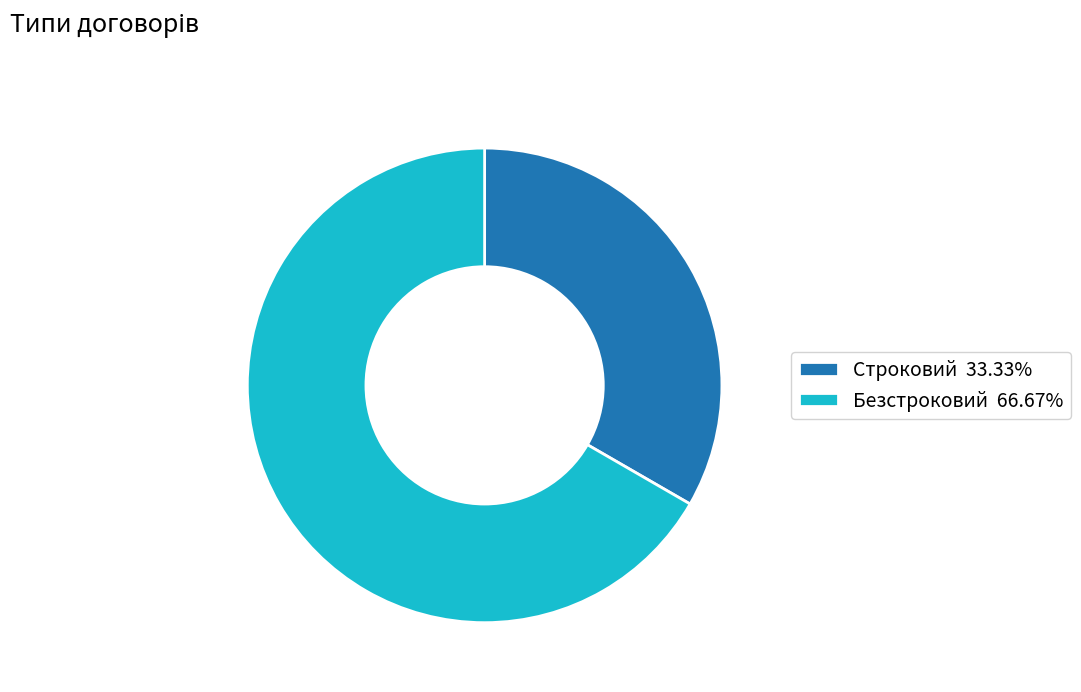

True or false: Безстроковий accounts for 53% of the total.

False